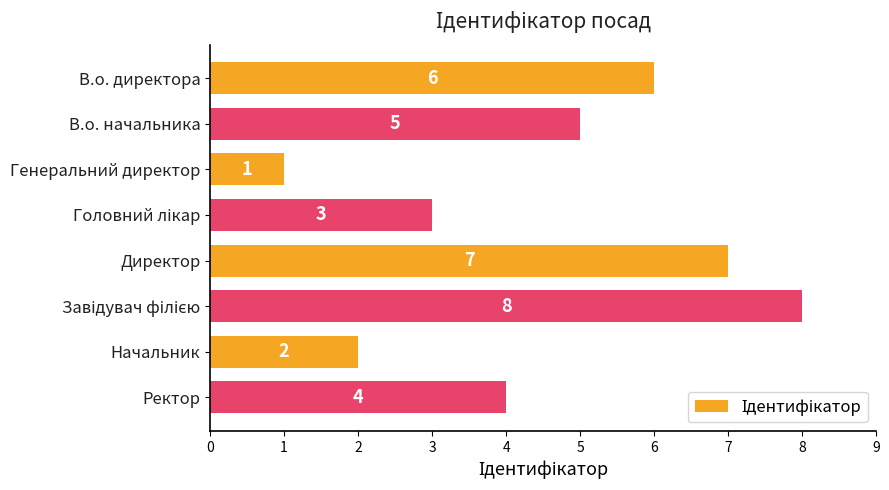

What is the value of the 3rd bar from the top?

1